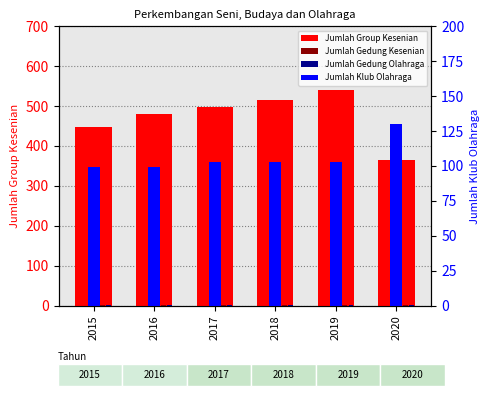

What is the difference between the highest and lowest values at 2016?

478